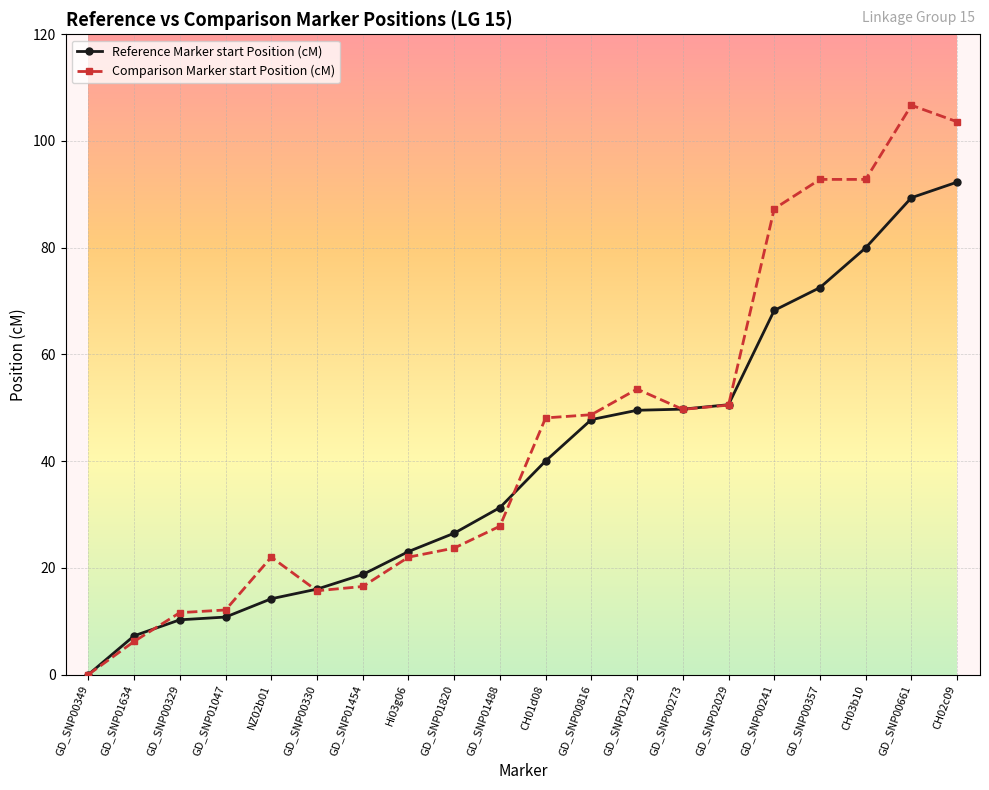

What is the label of the 14th point from the left?

GD_SNP00273